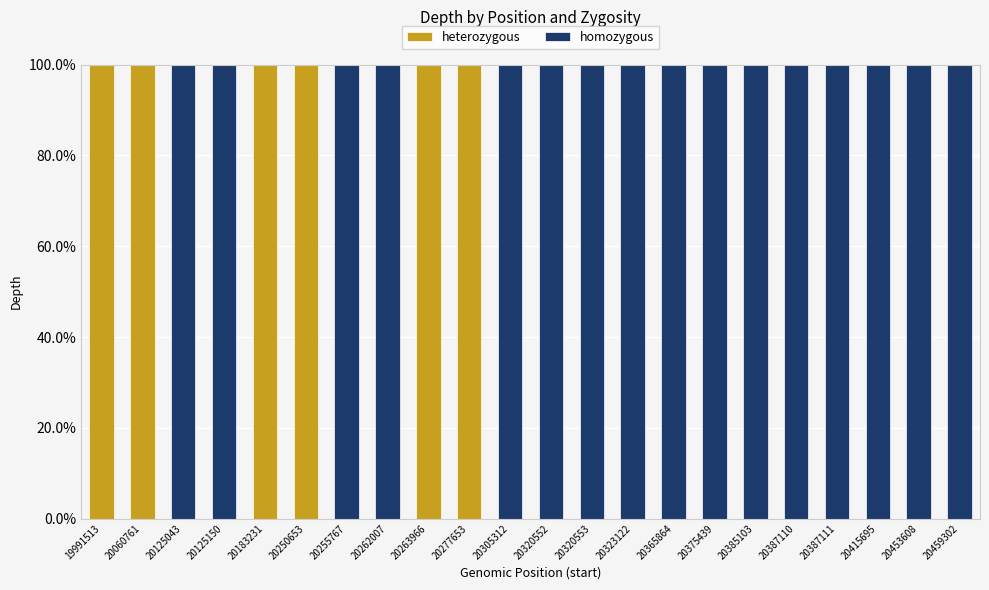

The heterozygous series shows 100 at 20060761. True or false?

True